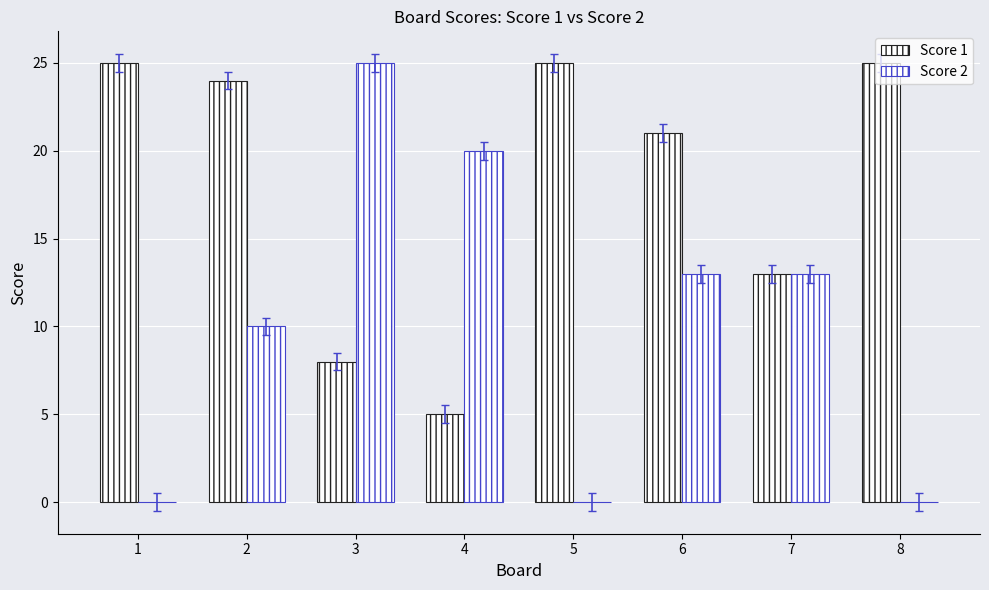

At which label does Score 2 first exceed 13?

3